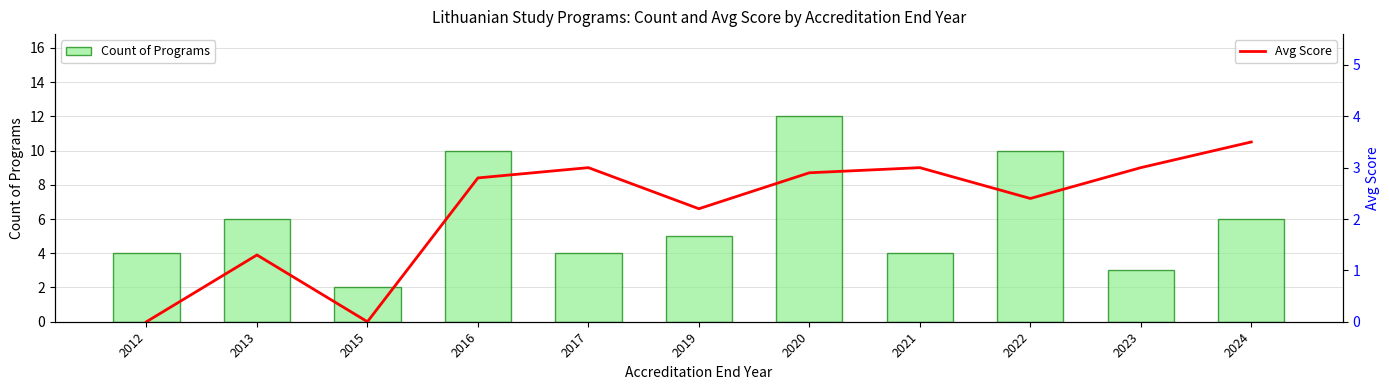

Reading right to left, what are all the values shown in this chart?

Count of Programs: 6.0	3.0	10.0	4.0	12.0	5.0	4.0	10.0	2.0	6.0	4.0
Avg Score: 3.5	3.0	2.4	3.0	2.9	2.2	3.0	2.8	0.0	1.3	0.0